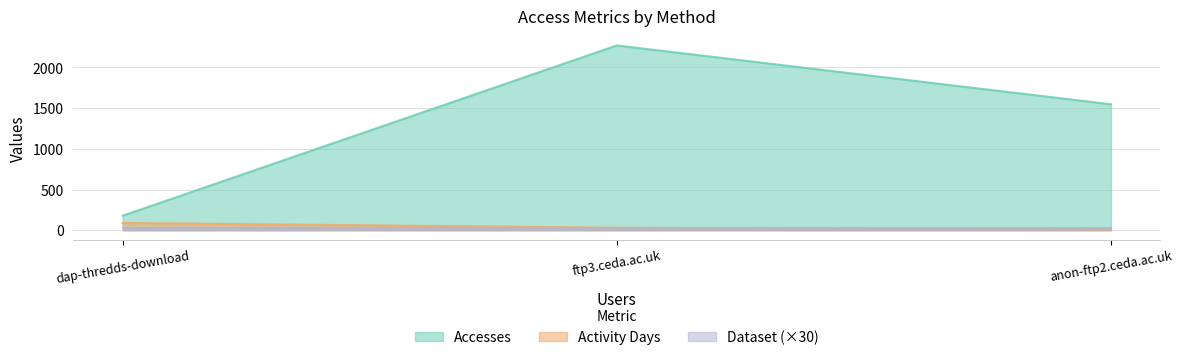

At which category does the chart reach its peak across all series?

ftp3.ceda.ac.uk